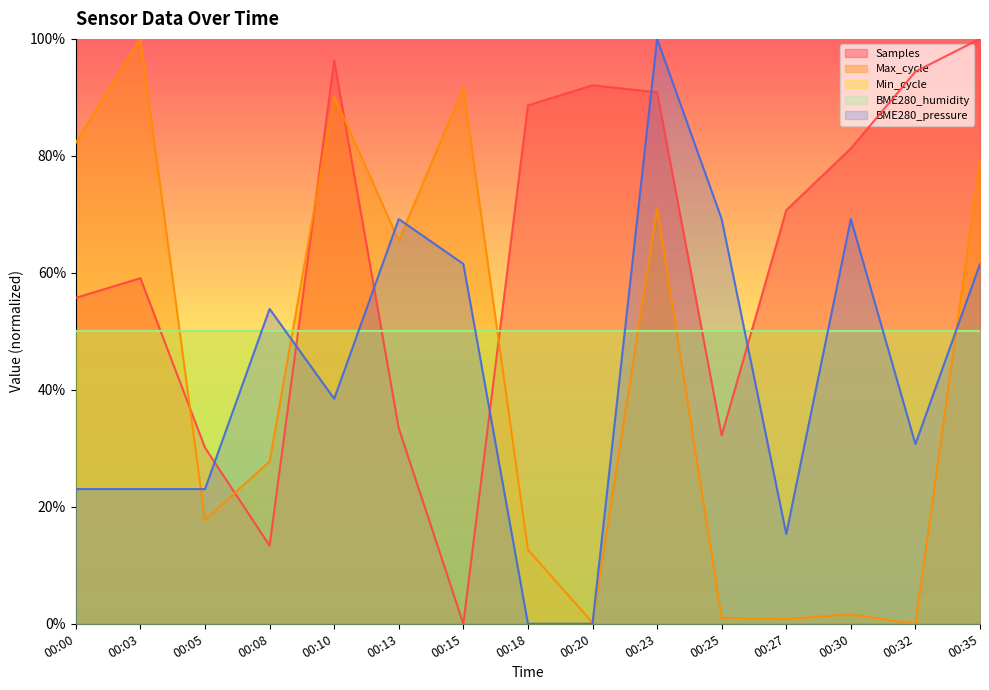

What is the value of the BME280_pressure point at the 15th from the left?

61.5